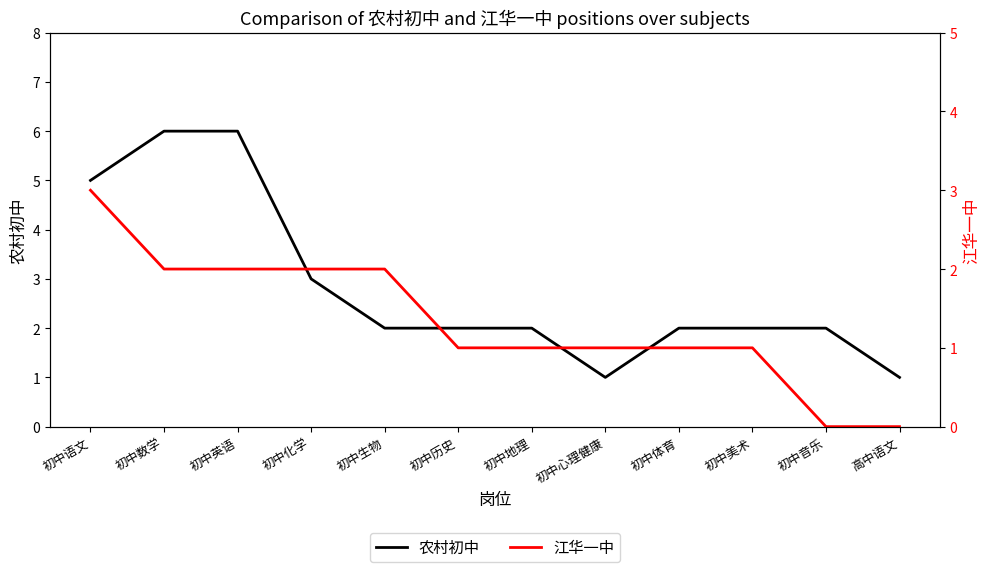

How many categories are shown in the chart?

12